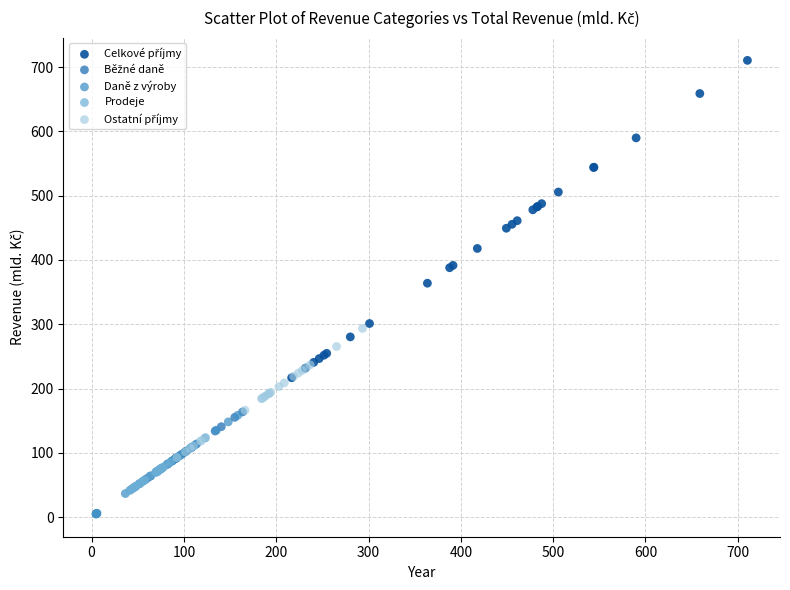

Which series contains the lowest Y value?

Daně z výroby